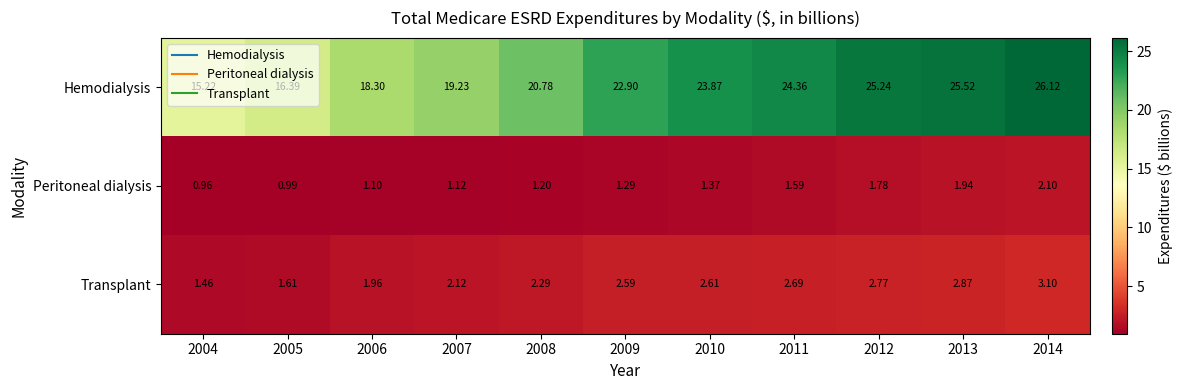

Which series changed the most between 2004 and 2011?

Hemodialysis